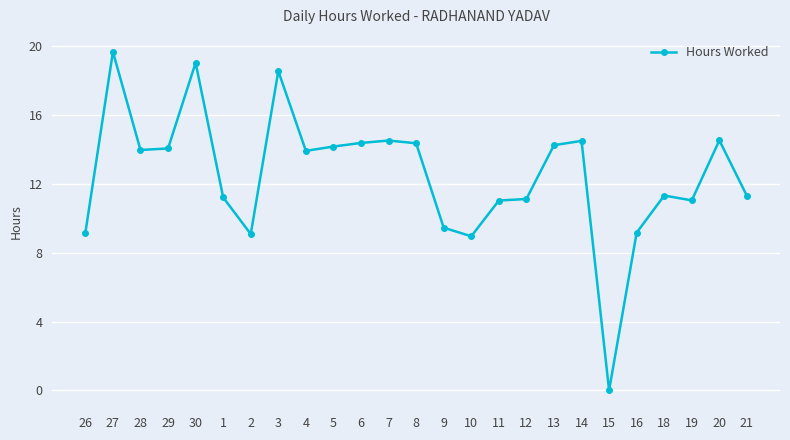

What is the ratio of the value at 1 to the value at 21?

1.0